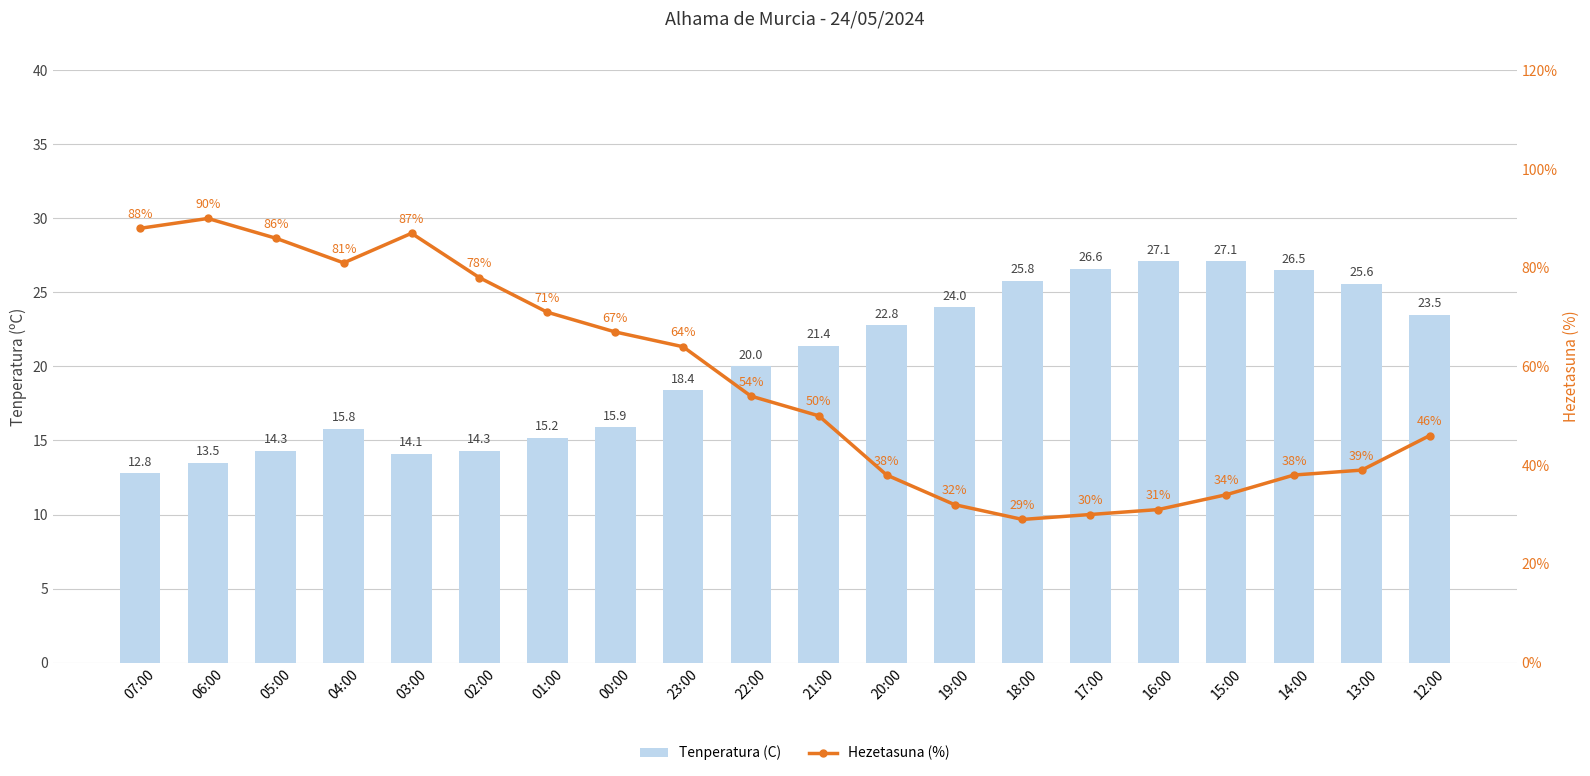

What is the approximate value of Hezetasuna (%) at 18:00?

29.0